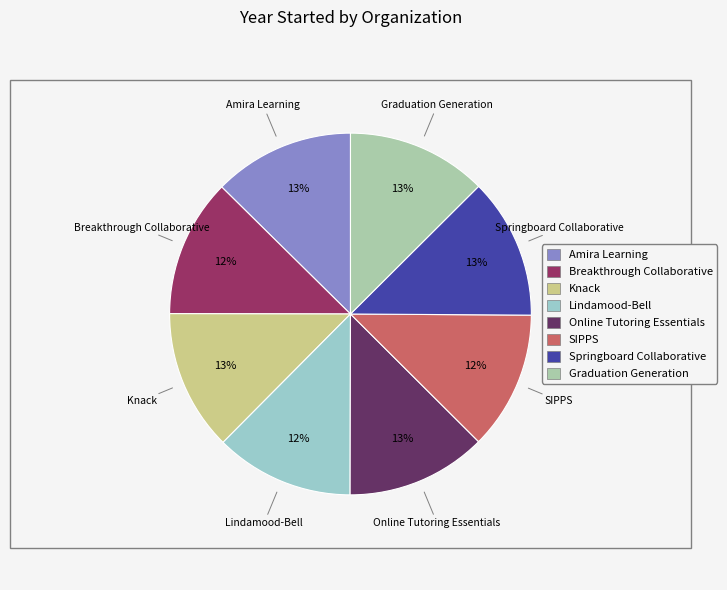

To the nearest percent, what is the combined percentage of Breakthrough Collaborative and Graduation Generation?

25%